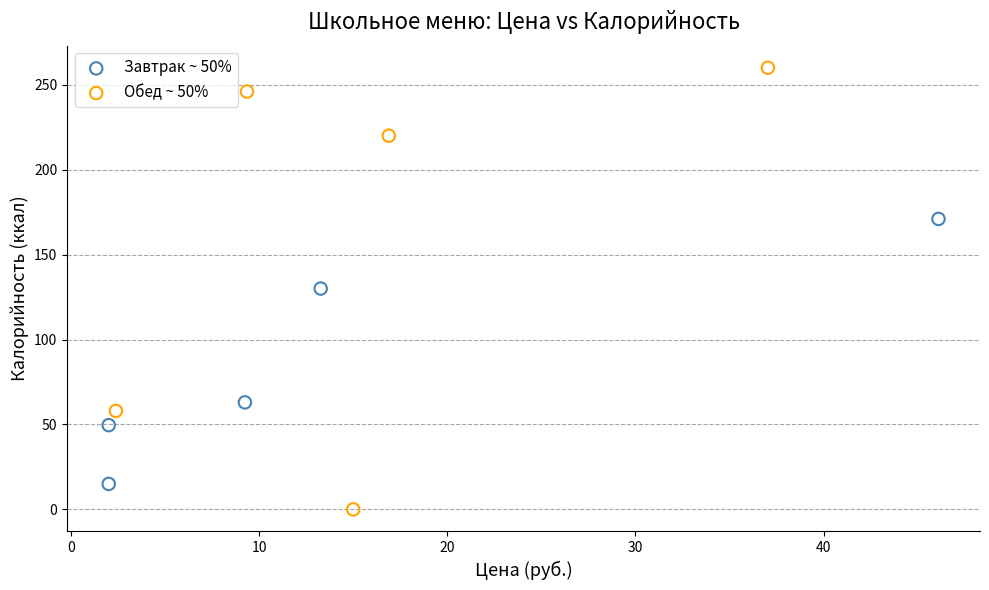

Which series contains the highest Y value?

Обед ~ 50%